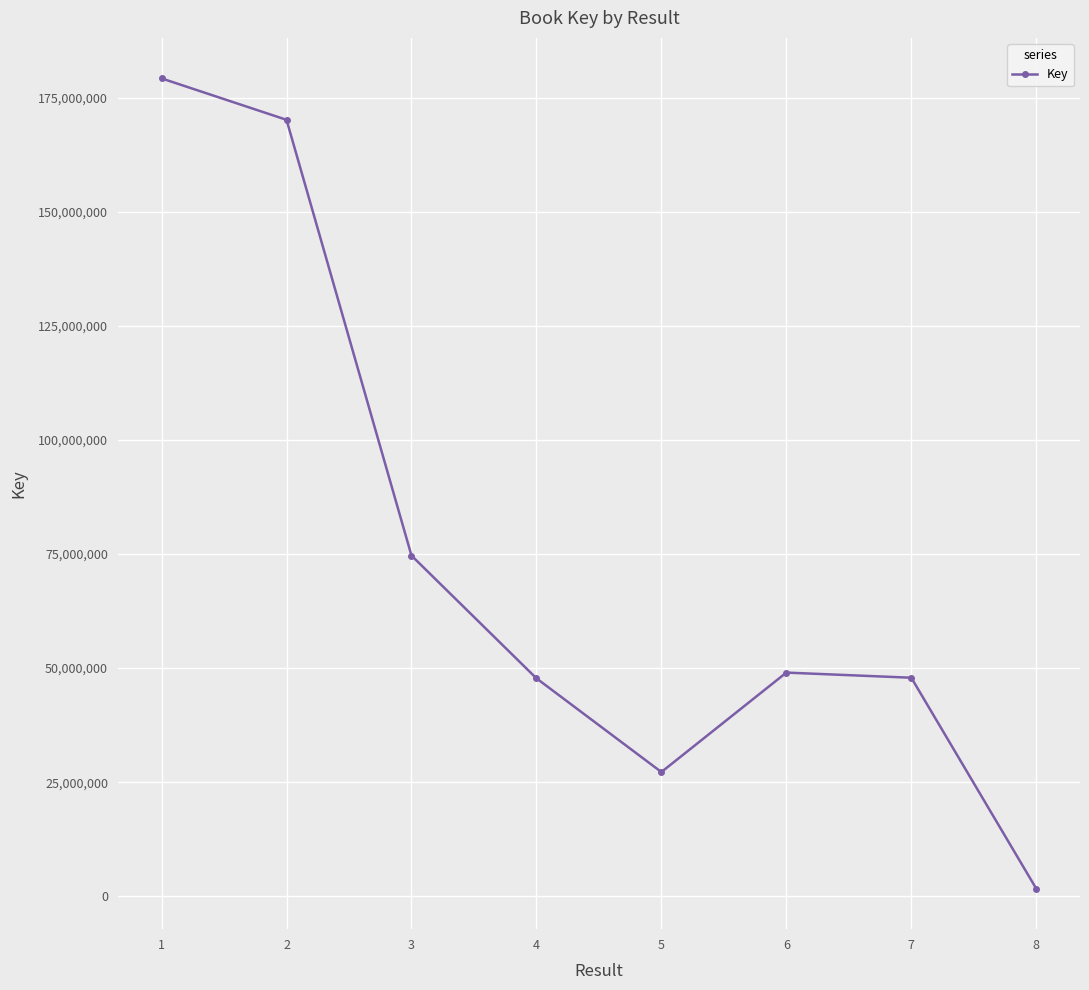

The value at 5 is 27235688. True or false?

True